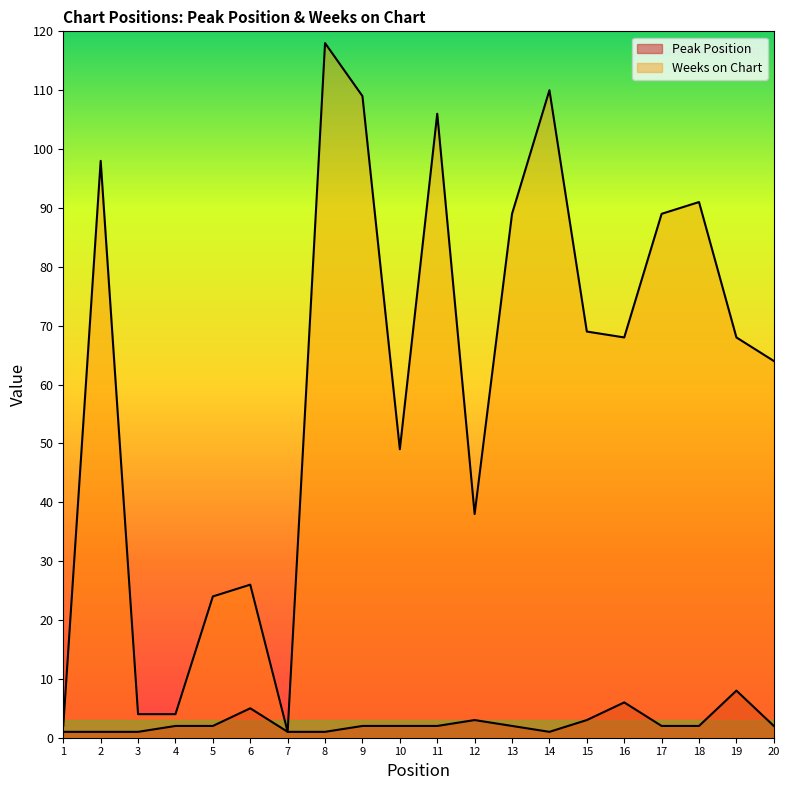

What is the average value of the Weeks on Chart series?

61